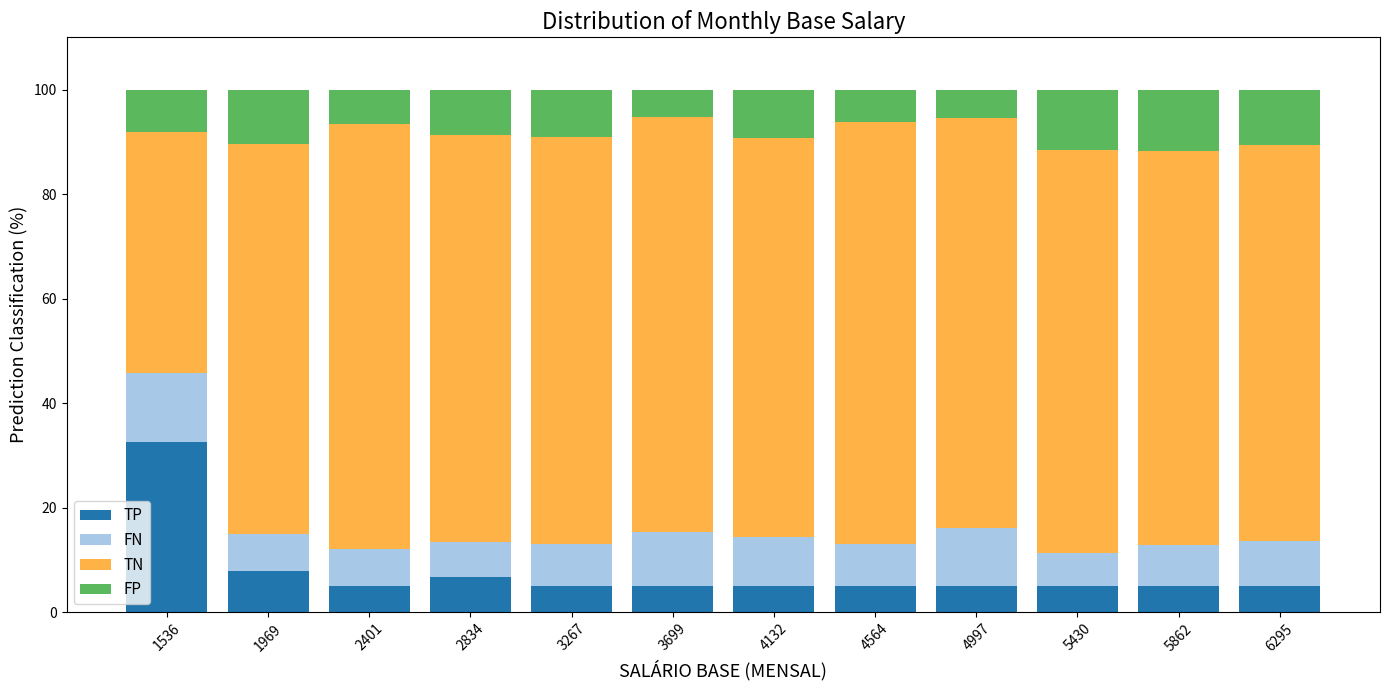

Is it true that TP equals 5.0 at 4132?

True